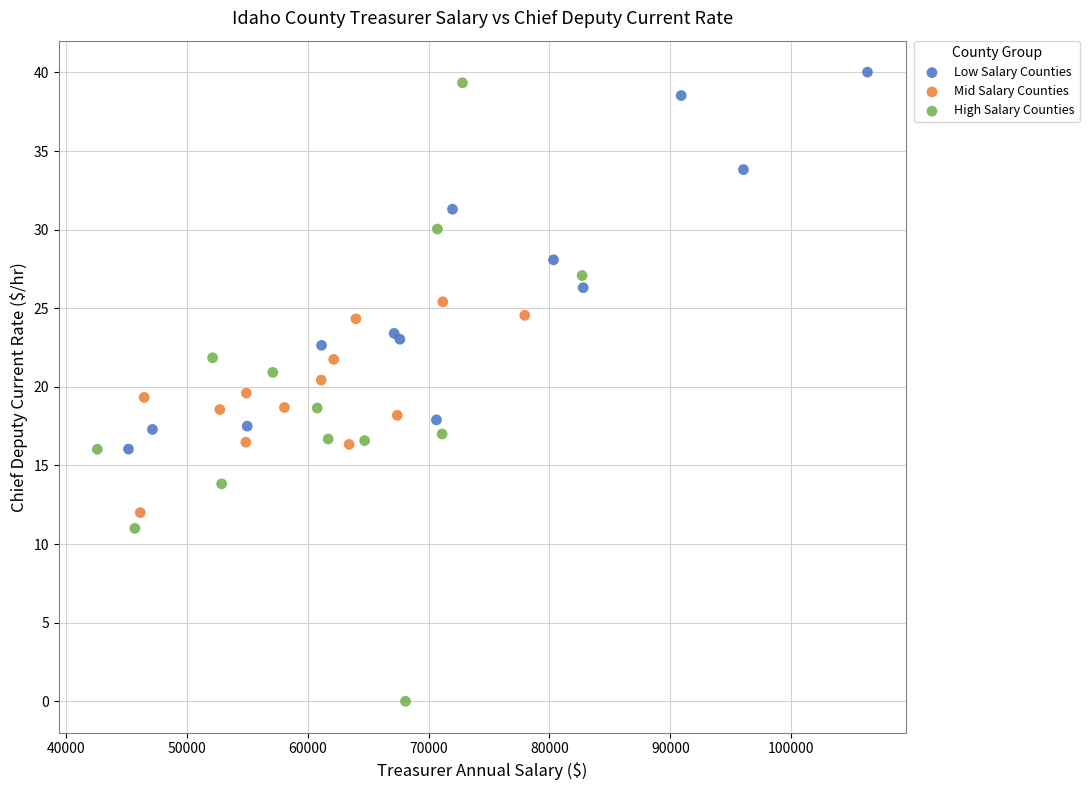

Which series has the widest spread of Y values?

High Salary Counties